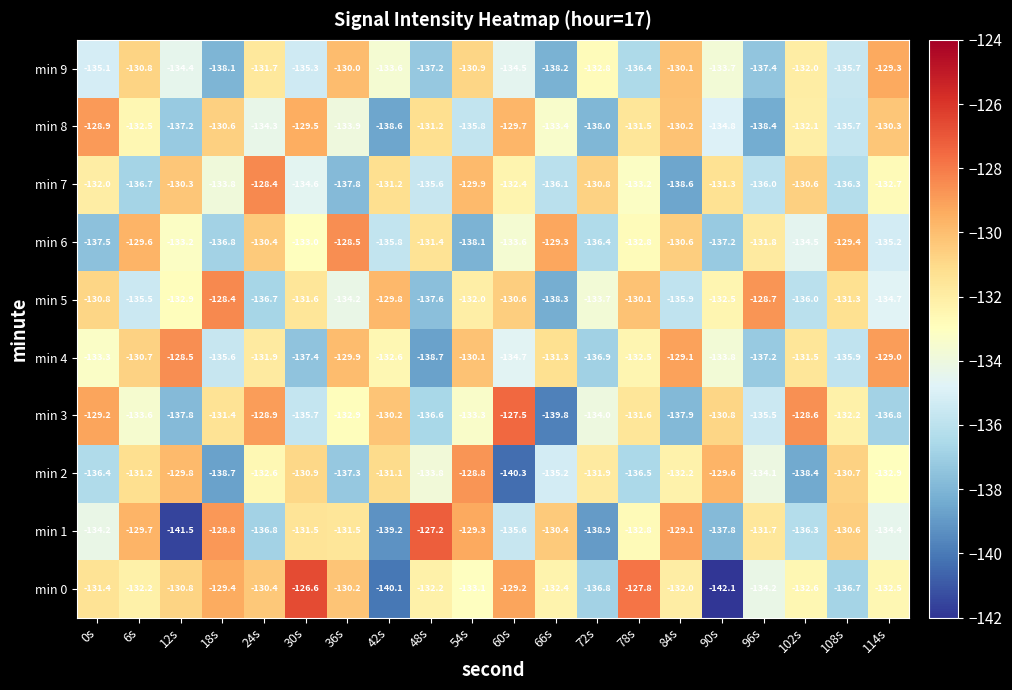

At 96s, list the series in order from smallest to largest.

min 8, min 9, min 4, min 7, min 3, min 0, min 2, min 6, min 1, min 5